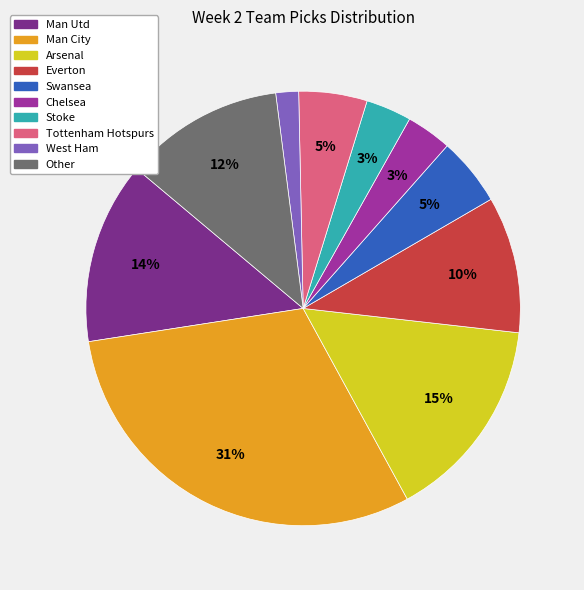

To the nearest percent, what is the combined percentage of Man Utd and Tottenham Hotspurs?

19%